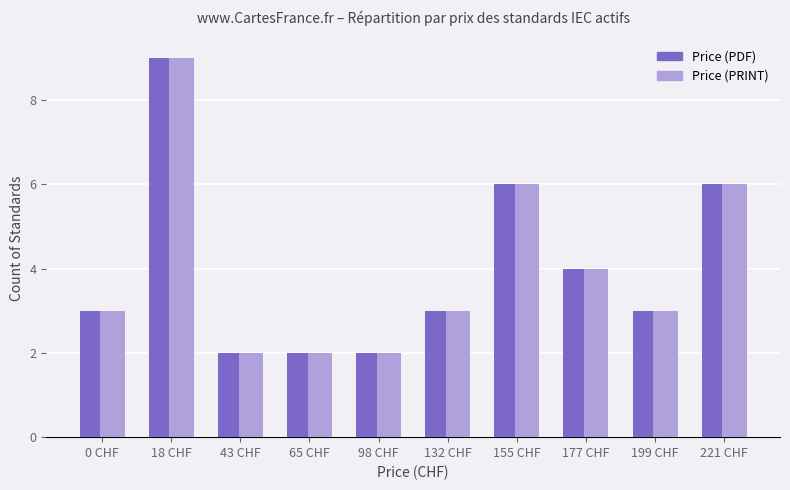

True or false: Price (PRINT) has a value of 1 at 65 CHF.

False